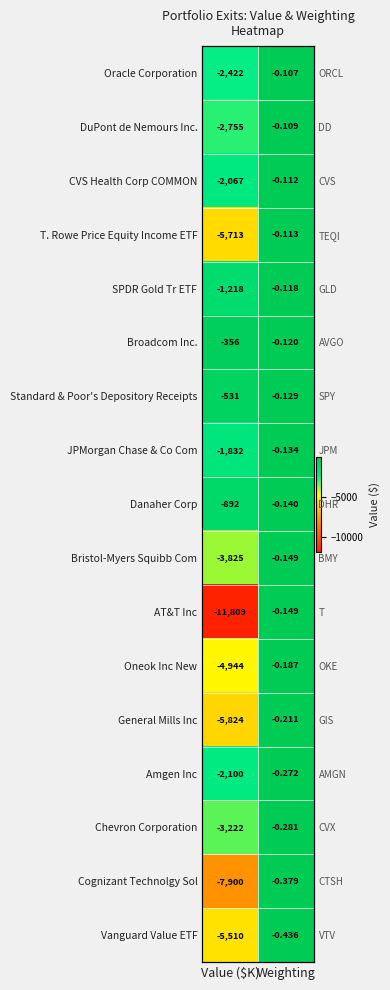

What is the average value of the AT&T Inc series?

-5904.6